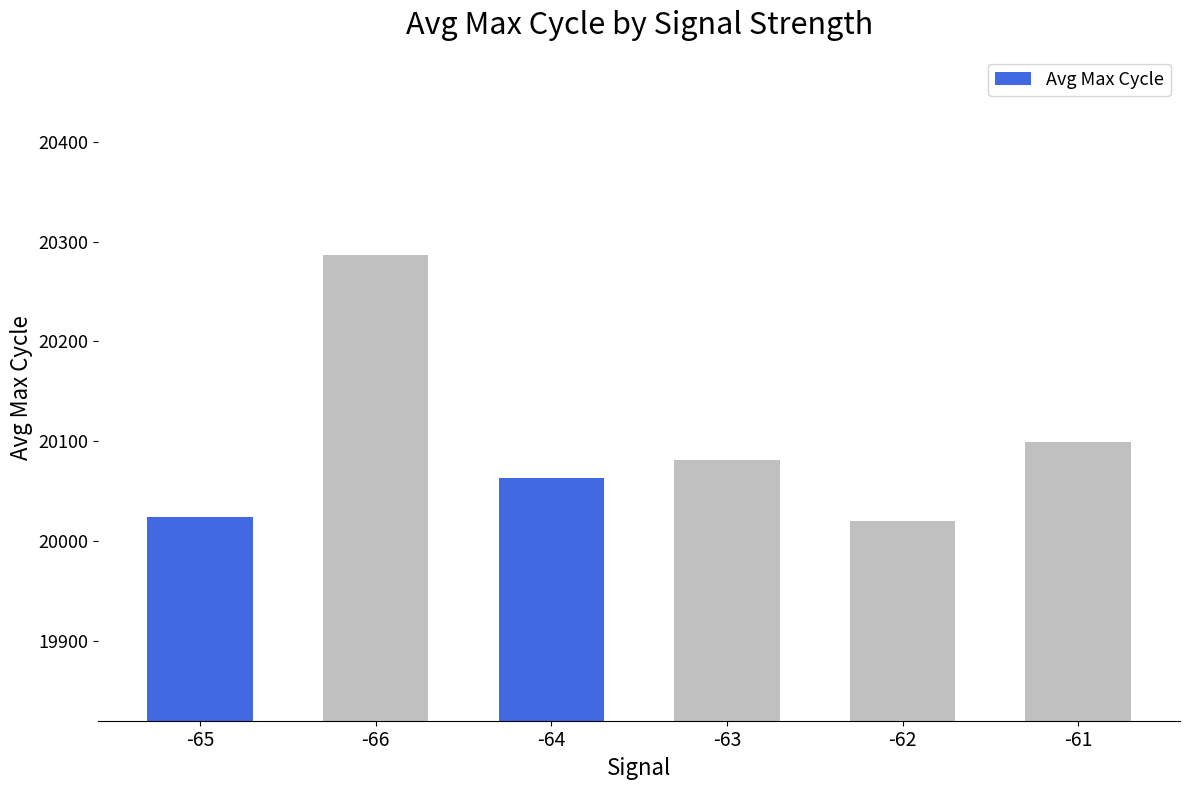

What is the difference between the maximum and second lowest values?

263